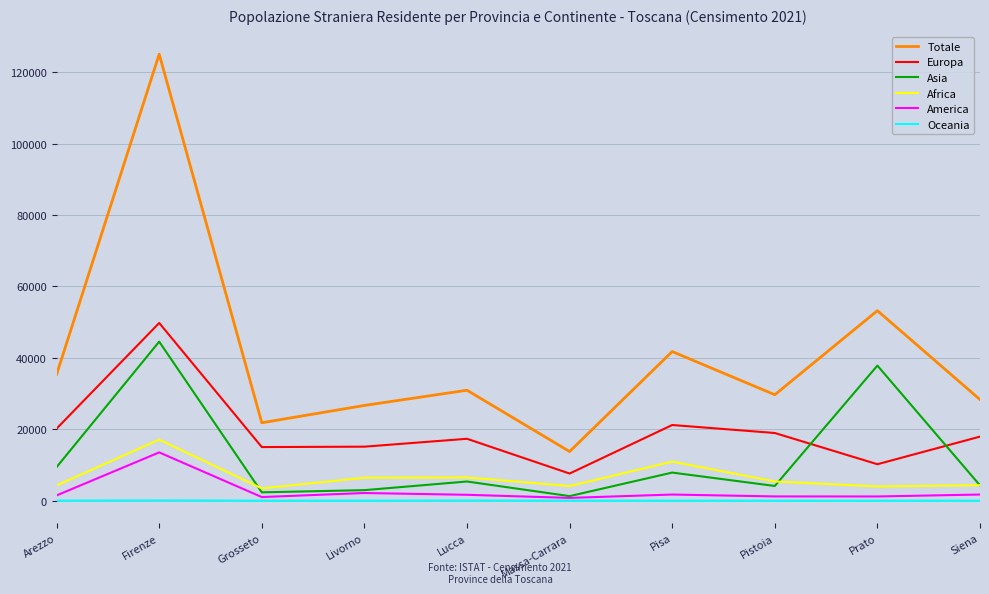

Which series has the largest range (max minus min)?

Totale